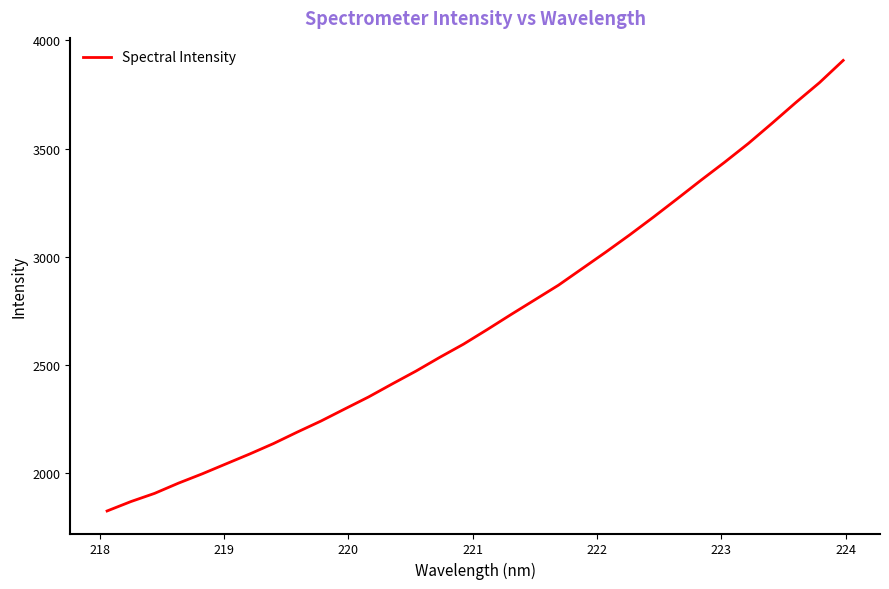

What is the difference between the maximum and minimum values?

2080.8